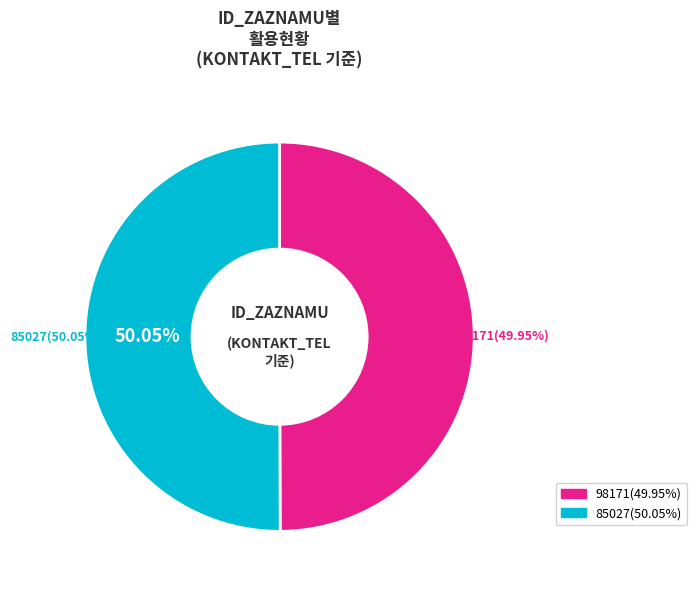

How many slices are in this pie chart?

2